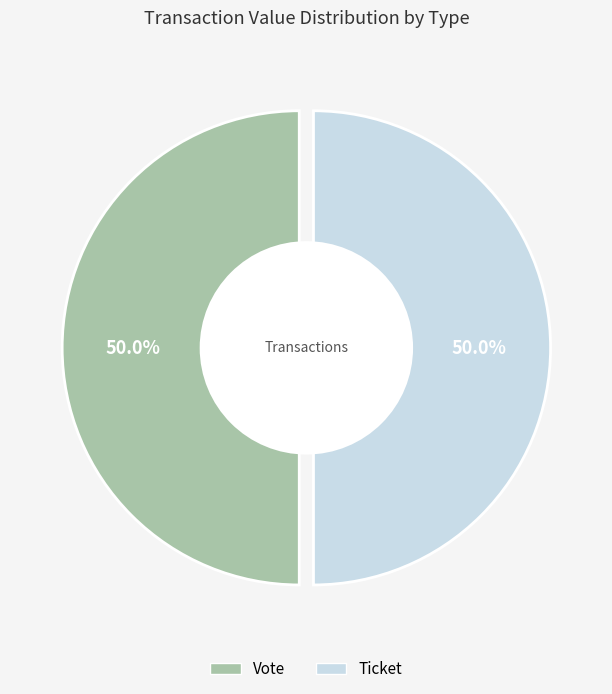

Which slice is the largest?

Vote (io_index=1)